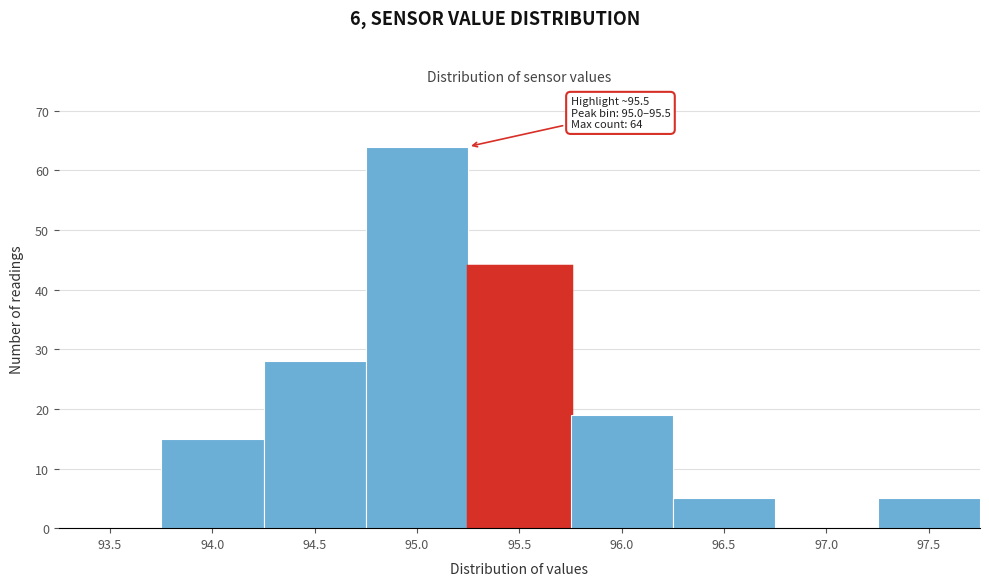

Reading right to left, transcribe all the data shown in this chart.

97.5=5	97.0=0	96.5=5	96.0=19	95.5=44	95.0=64	94.5=28	94.0=15	93.5=0